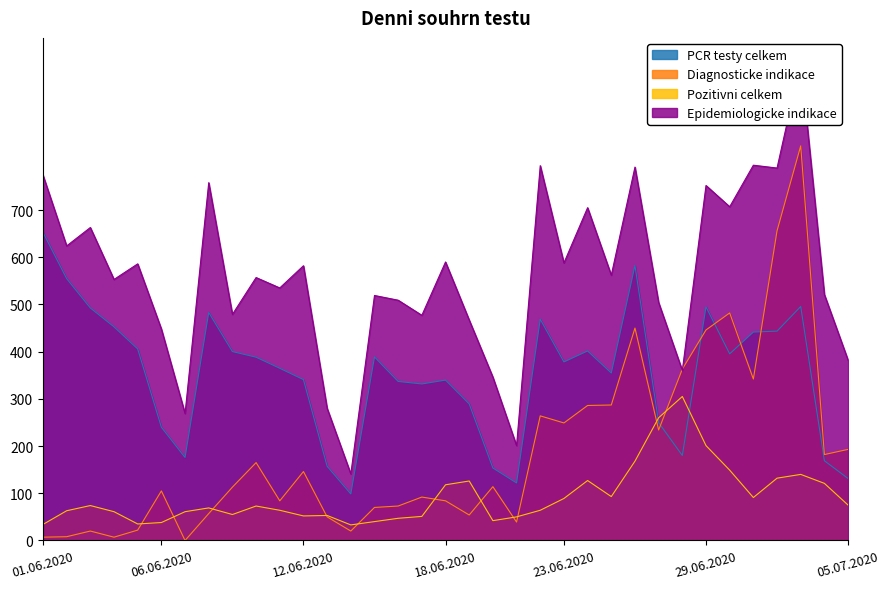

Reading left to right, transcribe all the data shown in this chart.

PCR testy celkem: 652.8	554.7	492.6	452.6	405.8	240.0	175.9	483.0	400.2	388.3	364.8	340.8	157.3	98.6	388.9	336.9	331.6	339.8	289.4	153.6	121.9	468.7	378.3	401.5	354.9	582.5	249.7	180.1	494.9	395.4	441.6	443.5	495.7	168.9	131.3
Diagnosticke indikace: 7.0	8.0	20.0	7.0	22.0	105.0	0.0	57.0	113.0	165.0	84.0	146.0	50.0	20.0	70.0	73.0	92.0	84.0	54.0	114.0	39.0	264.0	249.0	286.0	287.0	450.0	234.0	363.0	446.0	482.0	342.0	656.0	836.0	182.0	193.0
Pozitivni celkem: 34.0	63.0	74.0	61.0	35.0	38.0	61.0	69.0	55.0	73.0	64.0	52.0	53.0	33.0	40.0	47.0	51.0	118.0	126.0	42.0	50.0	64.0	89.0	127.0	93.0	168.0	260.0	305.0	201.0	149.0	91.0	132.0	140.0	121.0	75.0
Epidemiologicke indikace: 774.0	624.0	663.0	553.0	586.0	448.0	269.0	758.0	479.0	557.0	535.0	582.0	280.0	141.0	519.0	509.0	477.0	590.0	467.0	346.0	201.0	794.0	588.0	705.0	562.0	791.0	504.0	360.0	752.0	707.0	795.0	789.0	1014.0	521.0	382.0